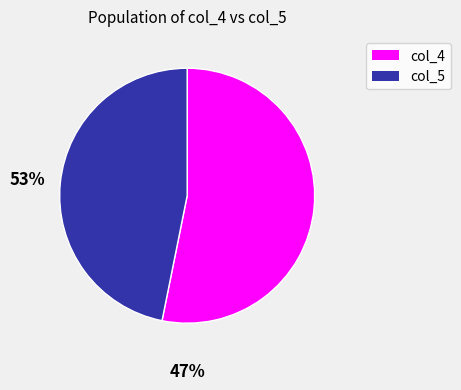

Rank the categories by value from lowest to highest.

col_5, col_4